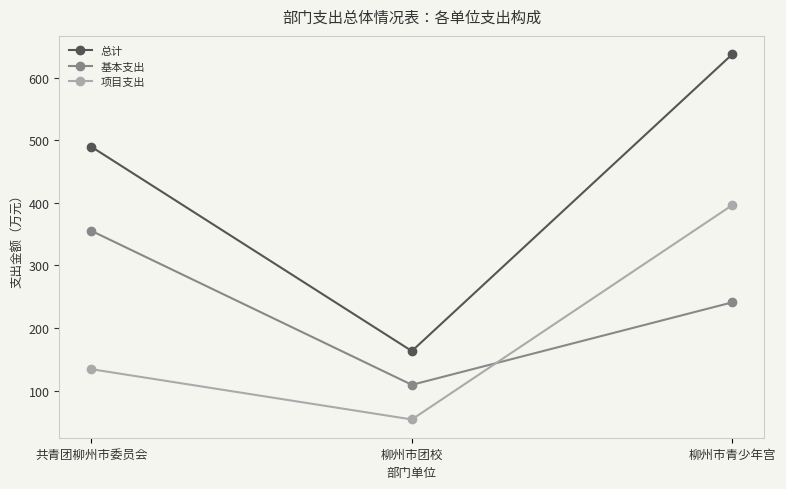

What is the difference between the maximum and minimum values in the 总计 series?

474.3